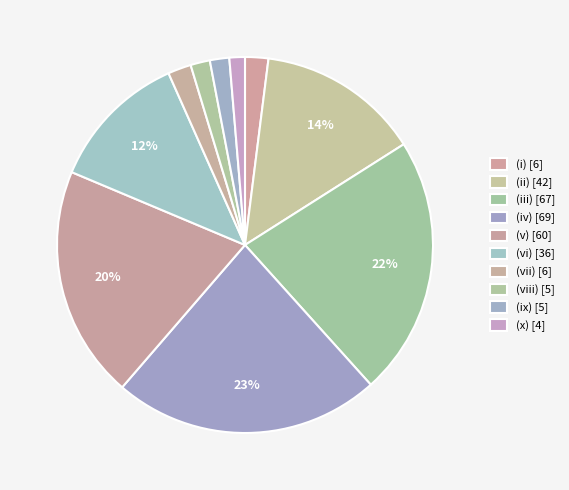

How many segments does this pie chart have?

10